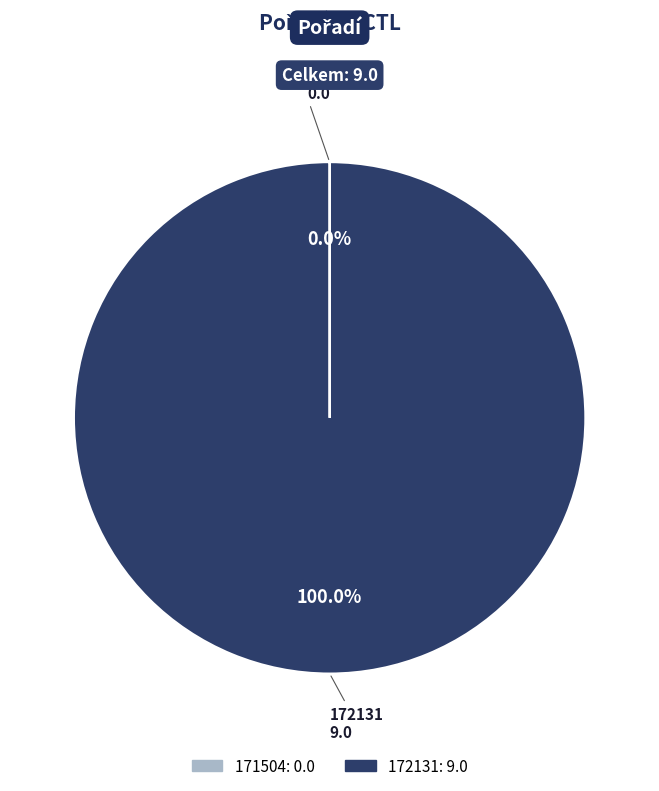

Is there any slice that represents more than half of the pie?

Yes